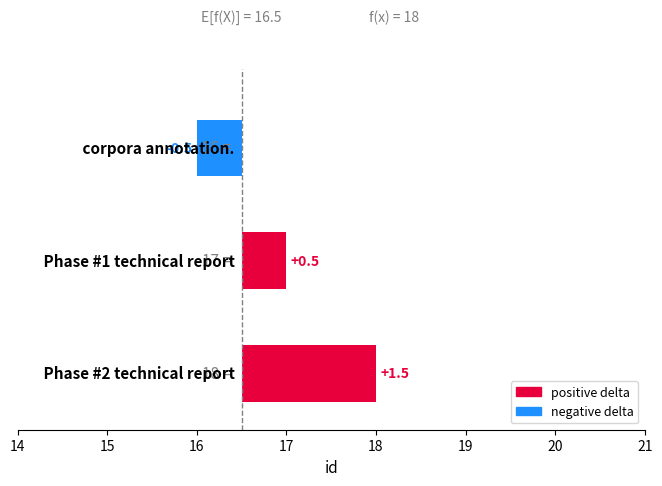

Are the bars grouped side by side (vs. stacked)?

No